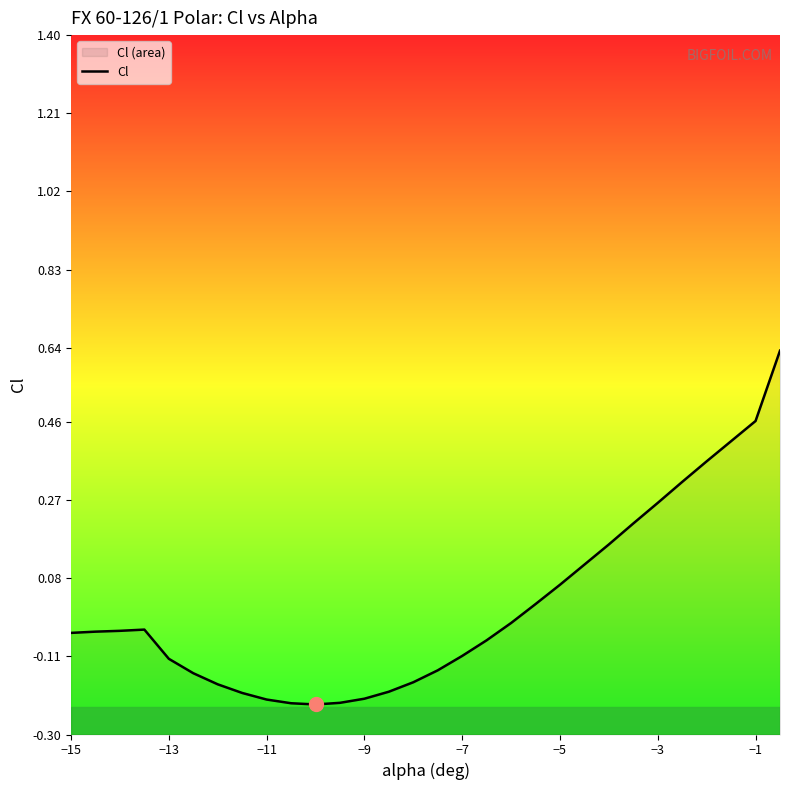

What is the minimum value shown in the chart?

-0.2